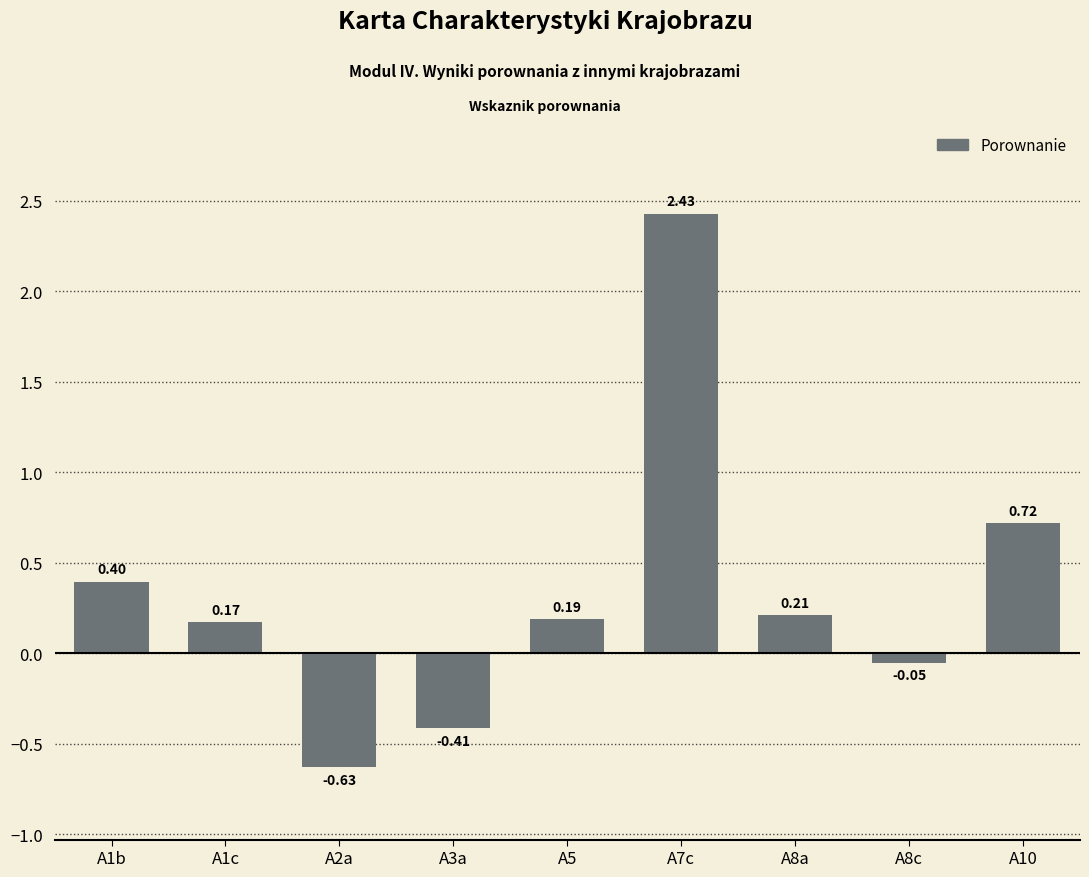

How many data points are less than 0?

3